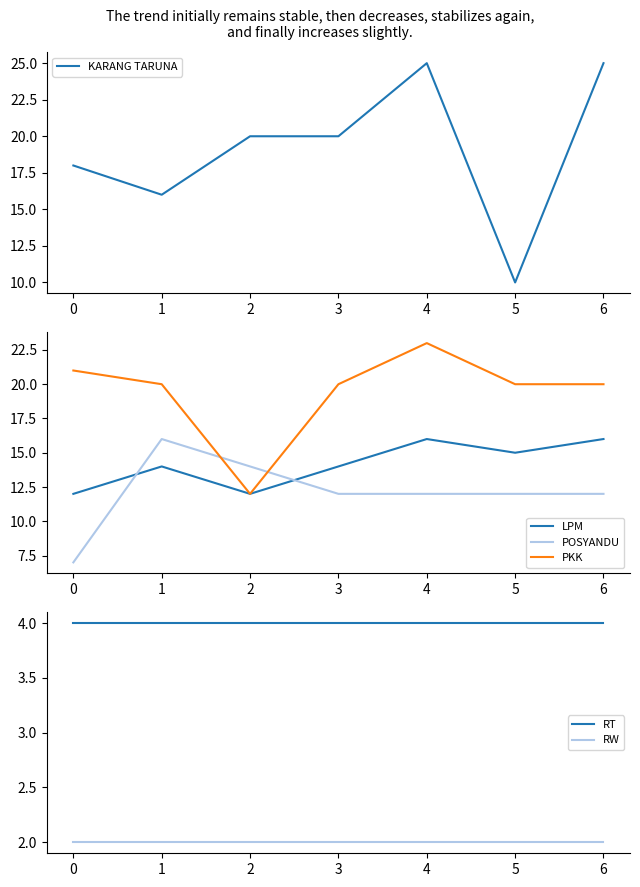

True or false: RW and LPM cross at least once.

False